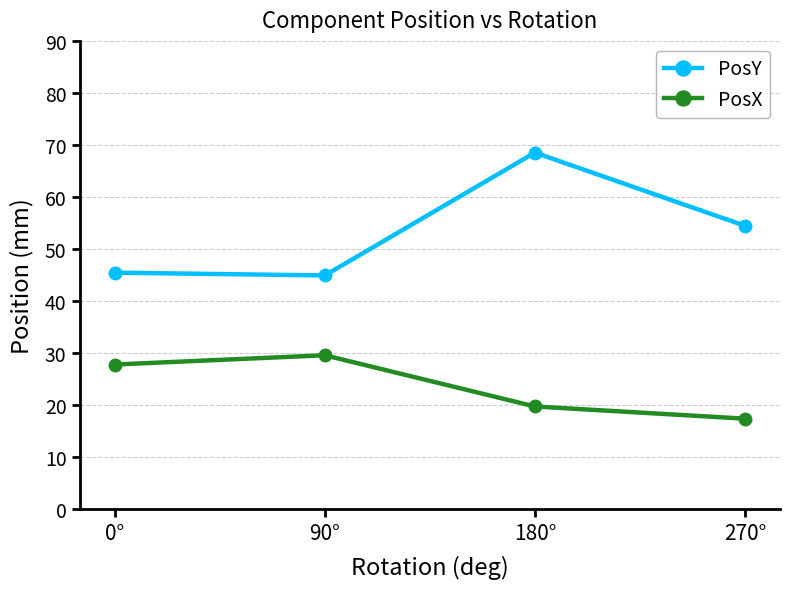

True or false: PosY and PosX intersect in this chart.

False